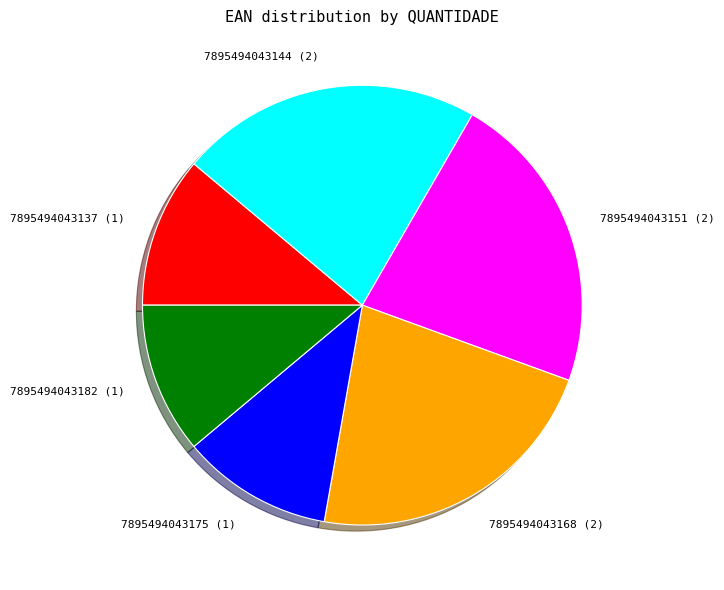

Is 7895494043175 (1) the majority of the pie?

No